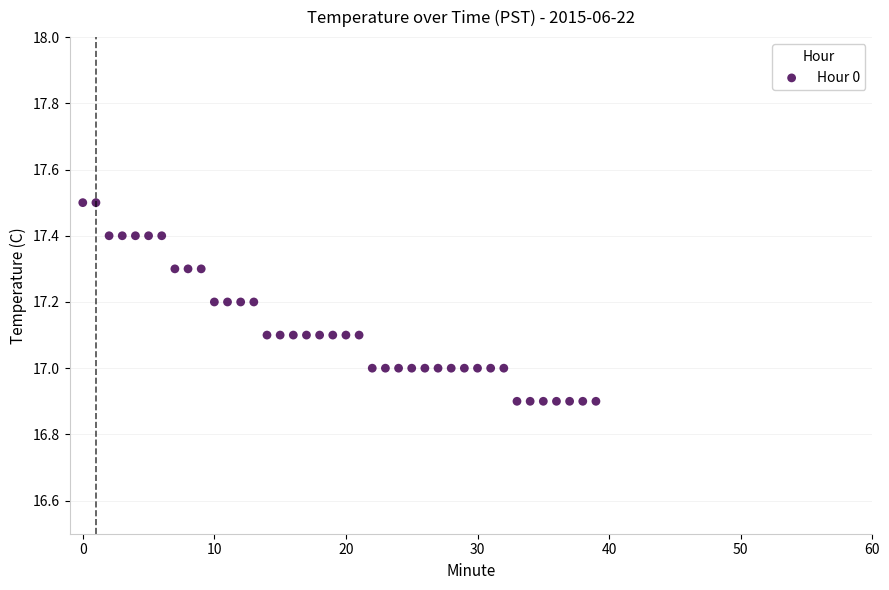

How many points are shown in the scatter plot?

40